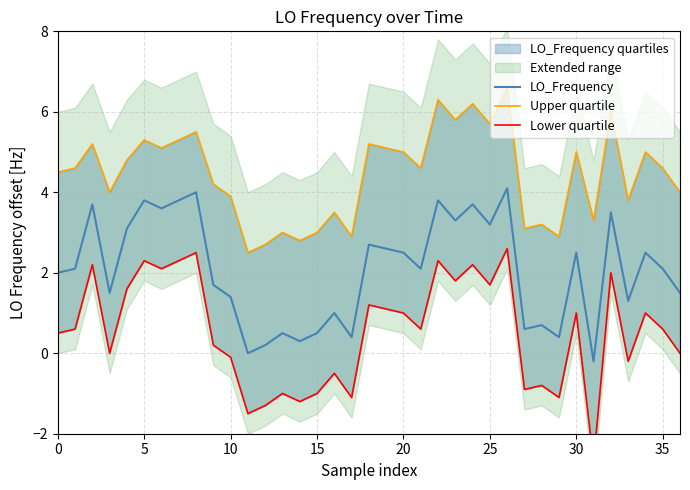

What is the difference between the Lower quartile values at 10 and 21?

0.7